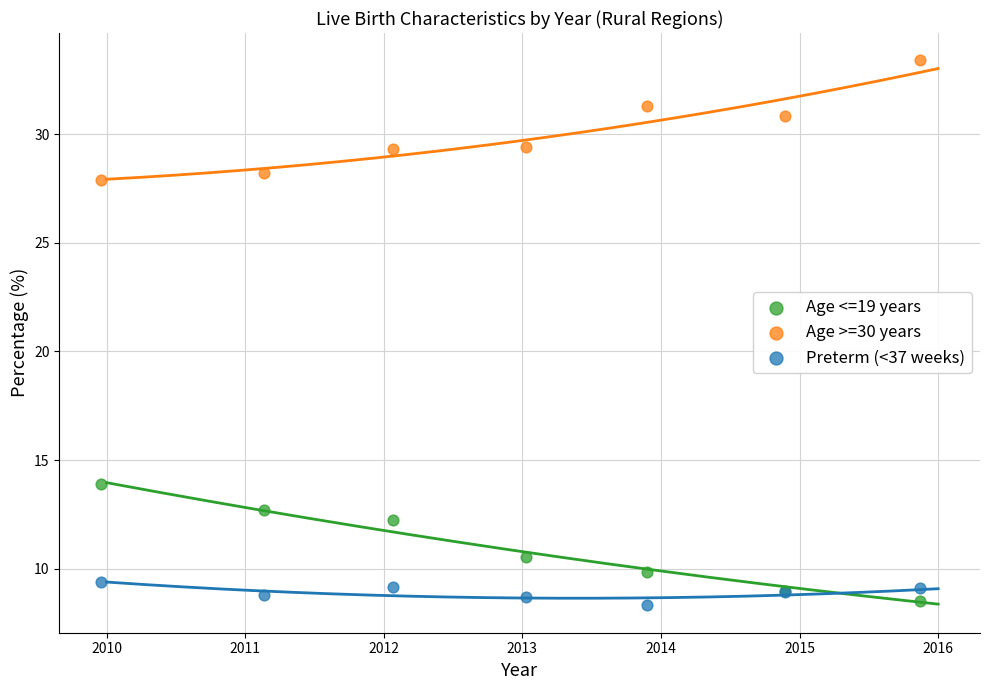

In the Age <=19 years series, what Y value is closest to 11?

10.6